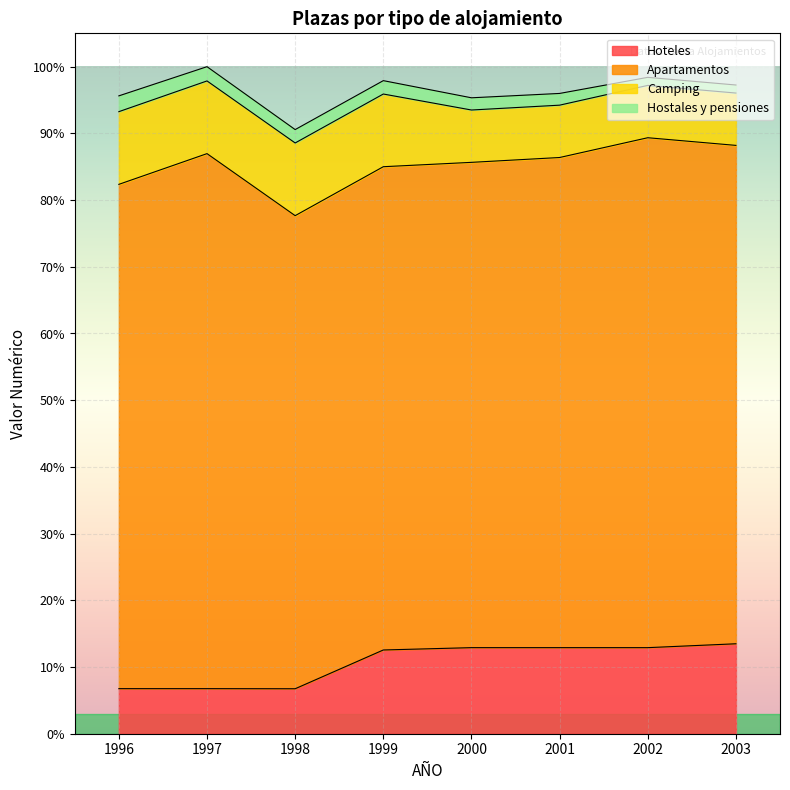

What is the sum of the Apartamentos values at 2001 and 2002?

10318